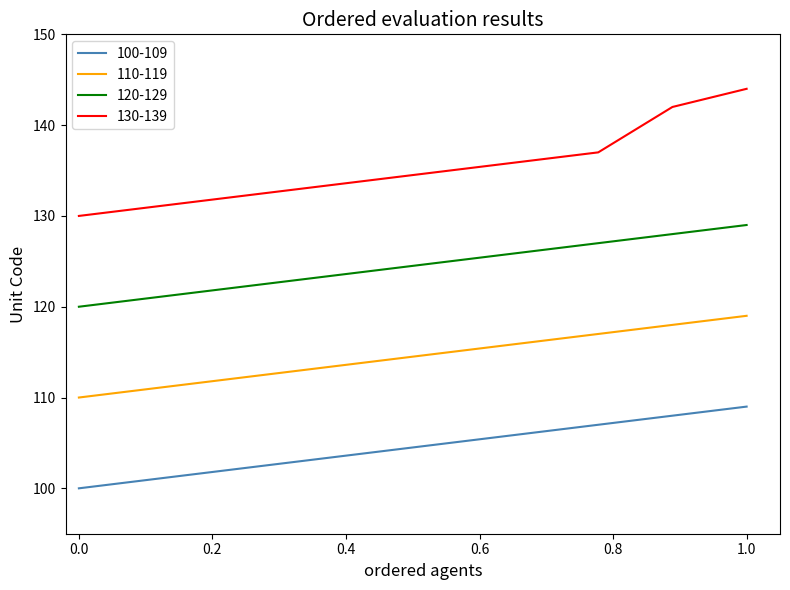

Reading left to right, list all the values displayed in this chart.

100-109: 100	101	102	103	104	105	106	107	108	109
110-119: 110	111	112	113	114	115	116	117	118	119
120-129: 120	121	122	123	124	125	126	127	128	129
130-139: 130	131	132	133	134	135	136	137	142	144